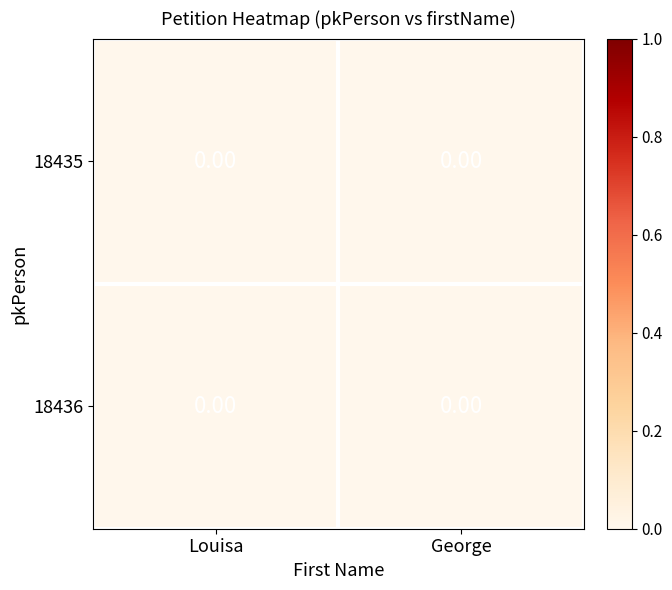

Rank the series by their maximum value, from highest to lowest.

18435, 18436